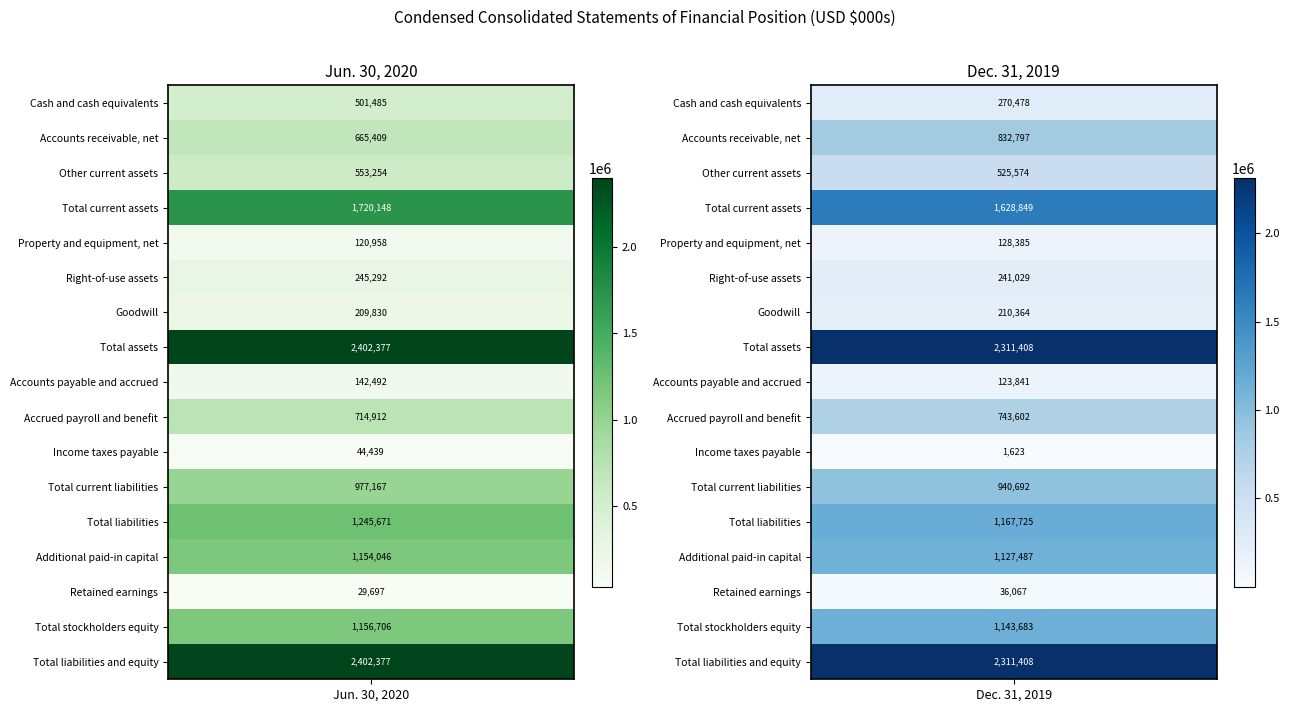

Is it true that Accounts payable and accrued equals 29713 at 1?

False